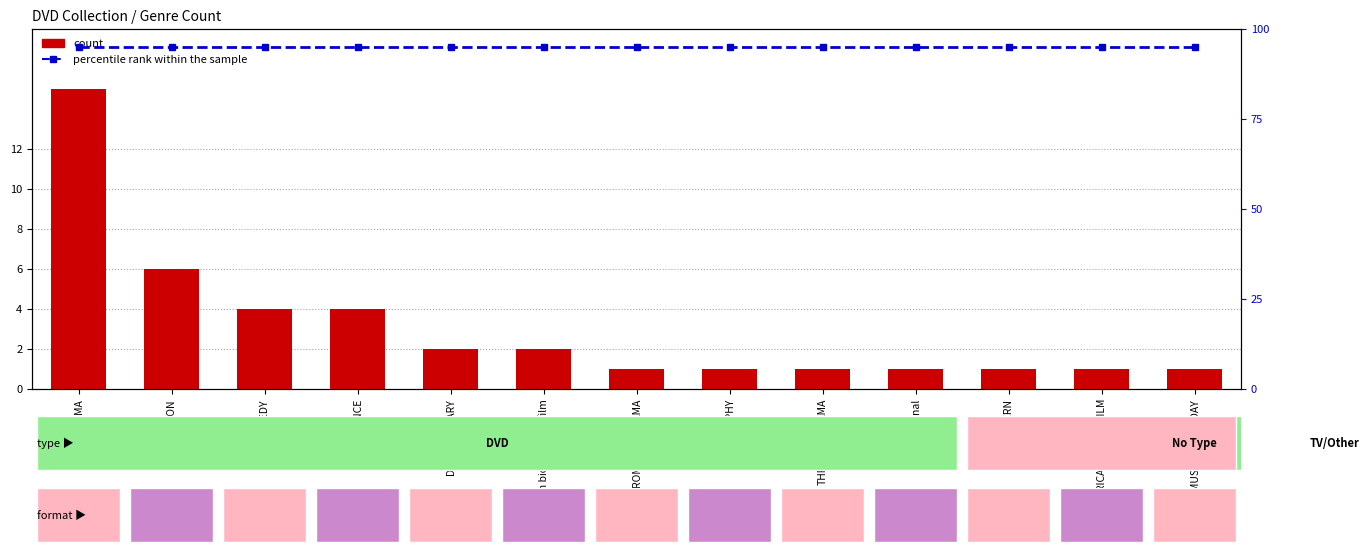

Count the number of categories in the chart.

13